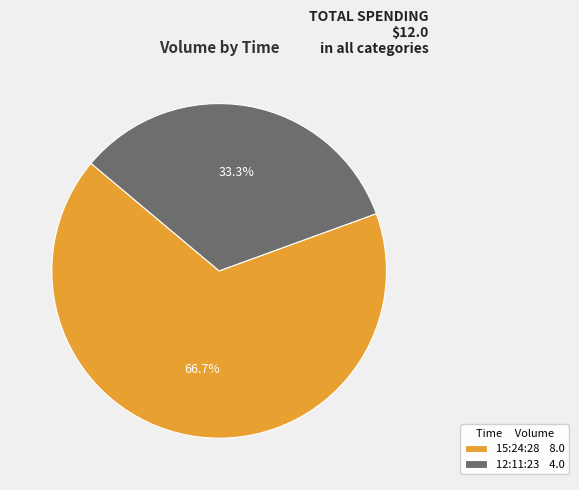

The 12:11:23 slice represents 41% of the pie. True or false?

False